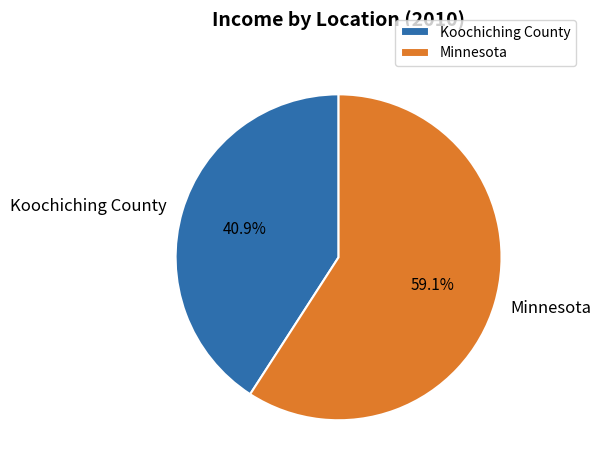

Count the number of slices in the pie.

2